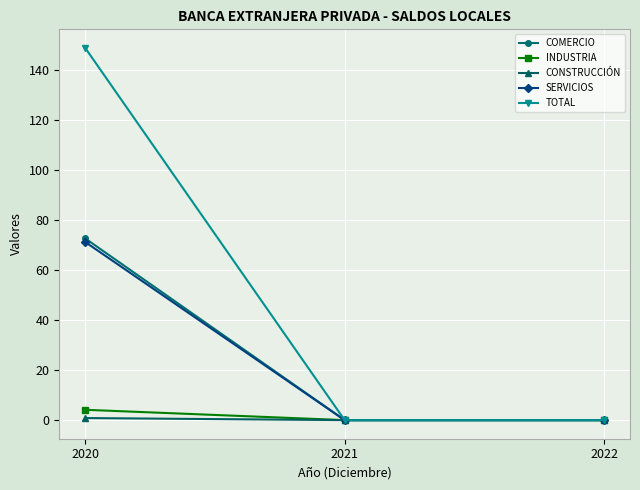

Between 2020 and 2021, which series saw the biggest shift?

TOTAL